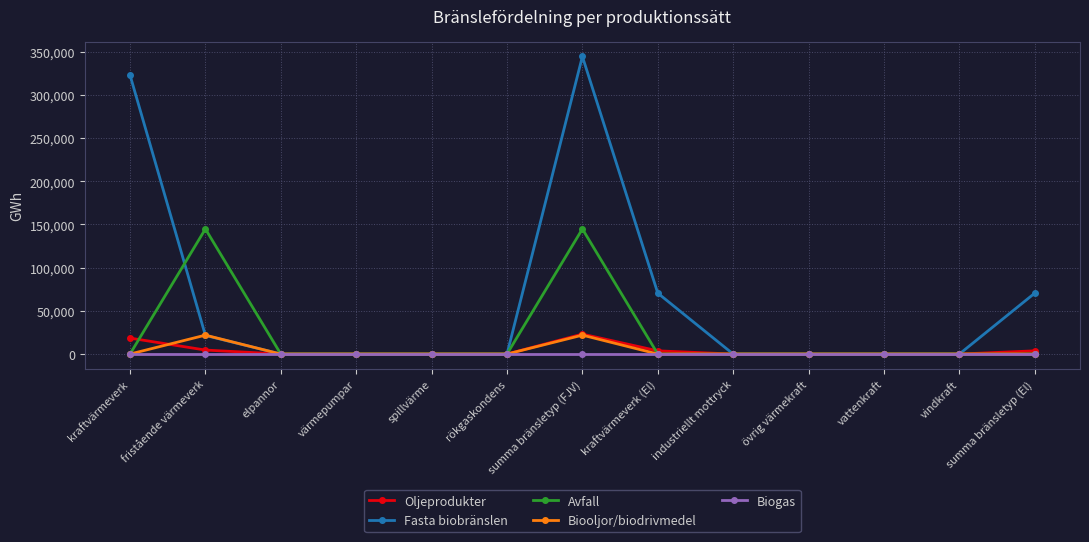

How many lines are shown in the chart?

5